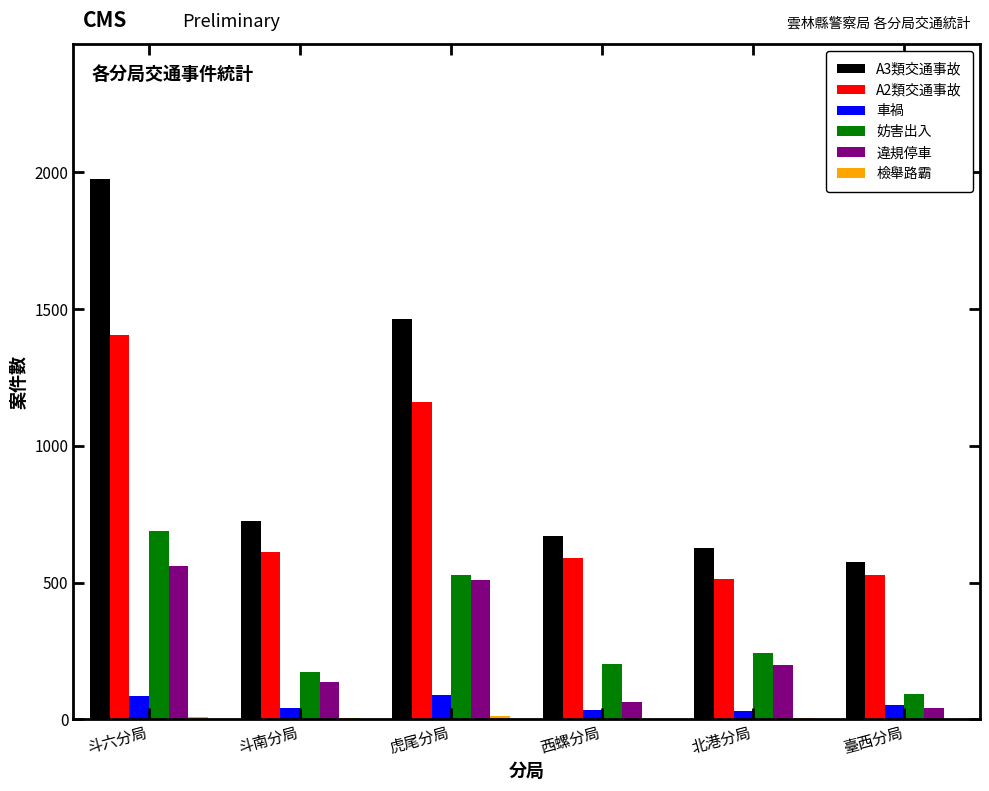

At which category is the sum across all series the highest?

斗六分局